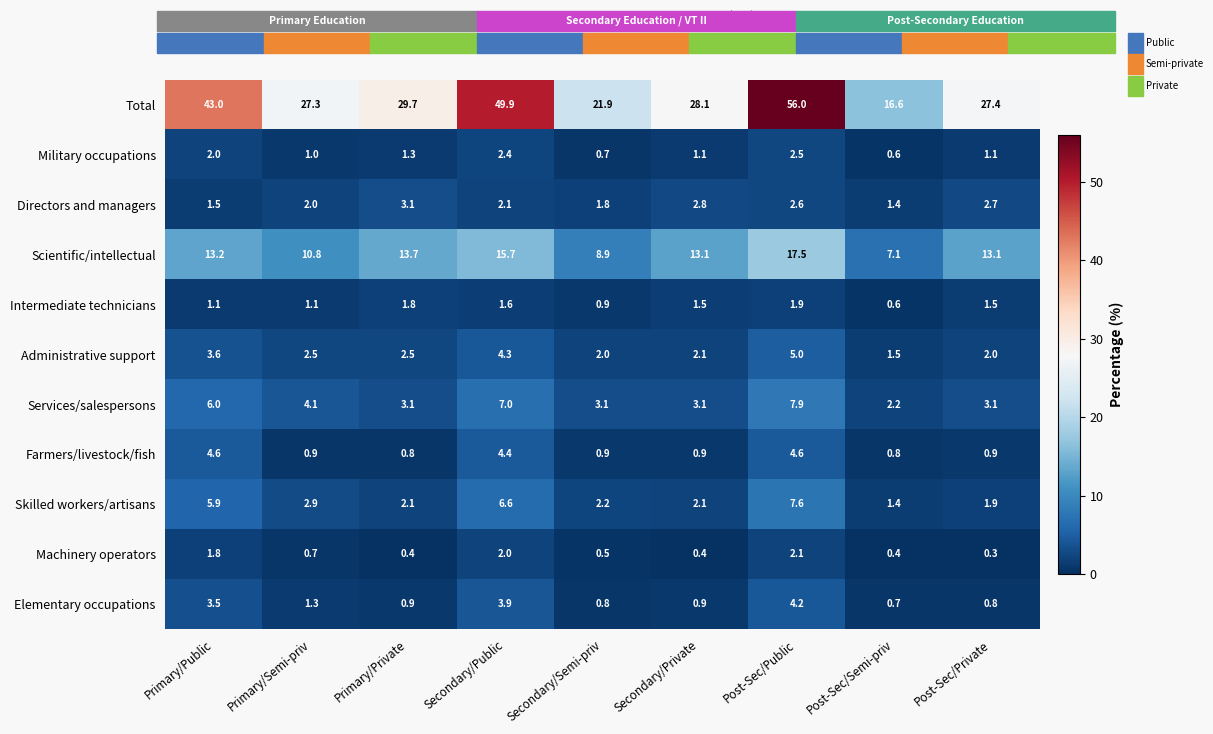

Which series has the largest total across all categories?

Total